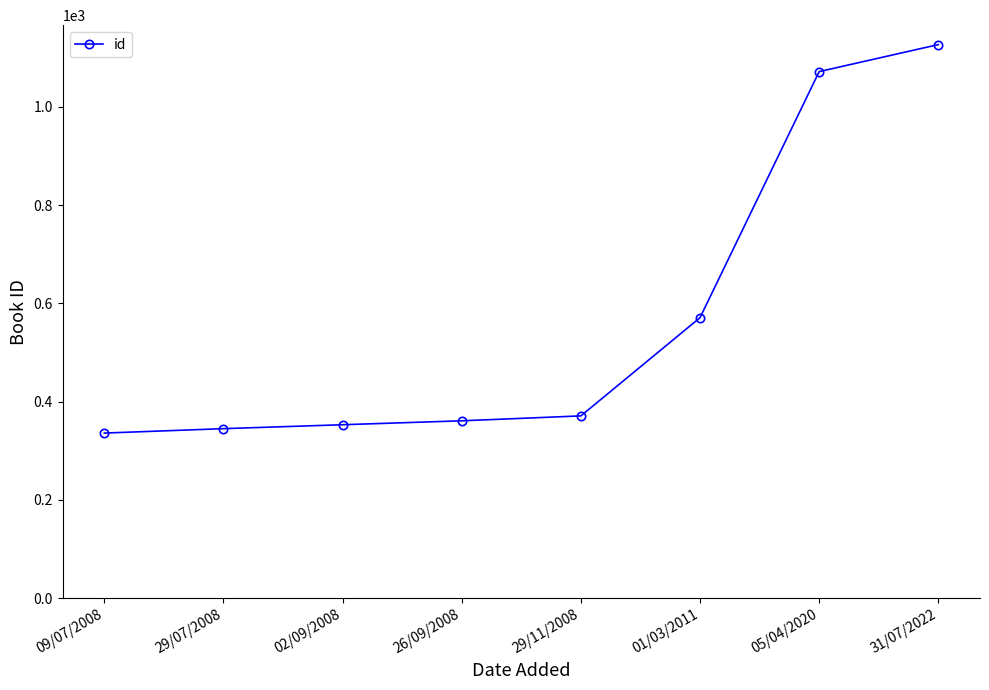

True or false: the data has more than 2 interior local peaks.

False